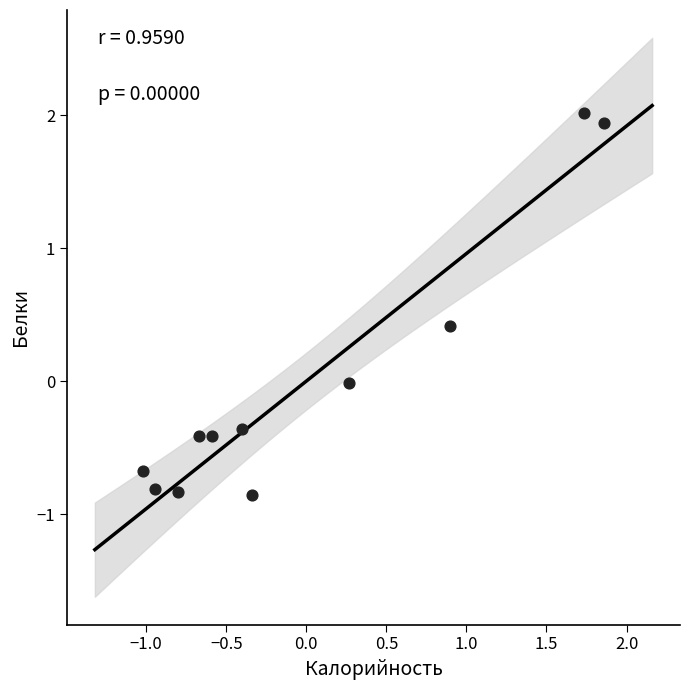

What is the range of X values (max minus min)?

2.9